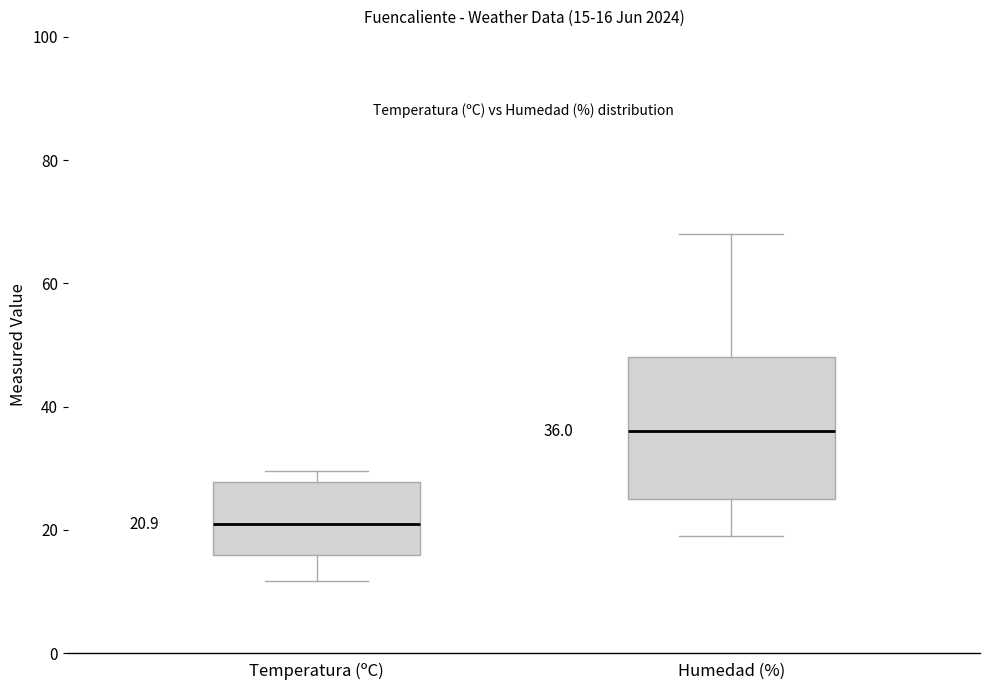

Which box has the highest median line?

Humedad (%)